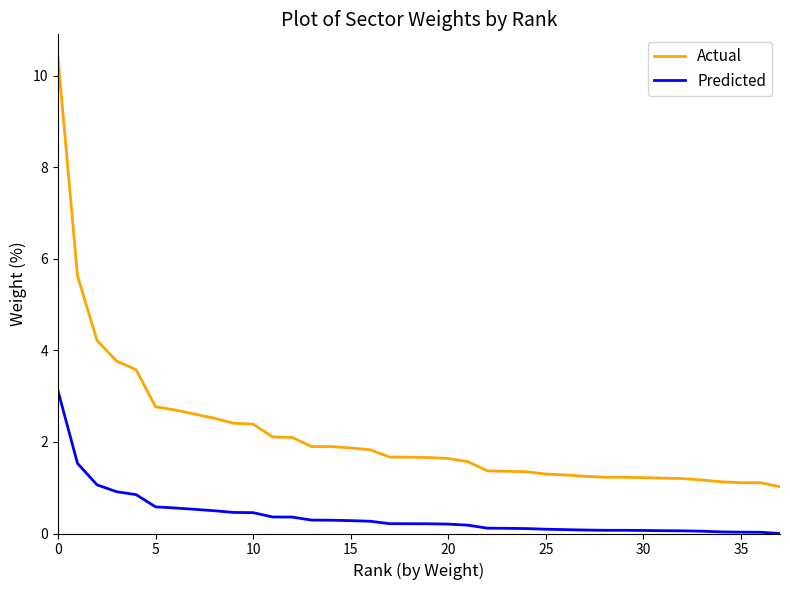

What is the greatest value displayed?

10.4